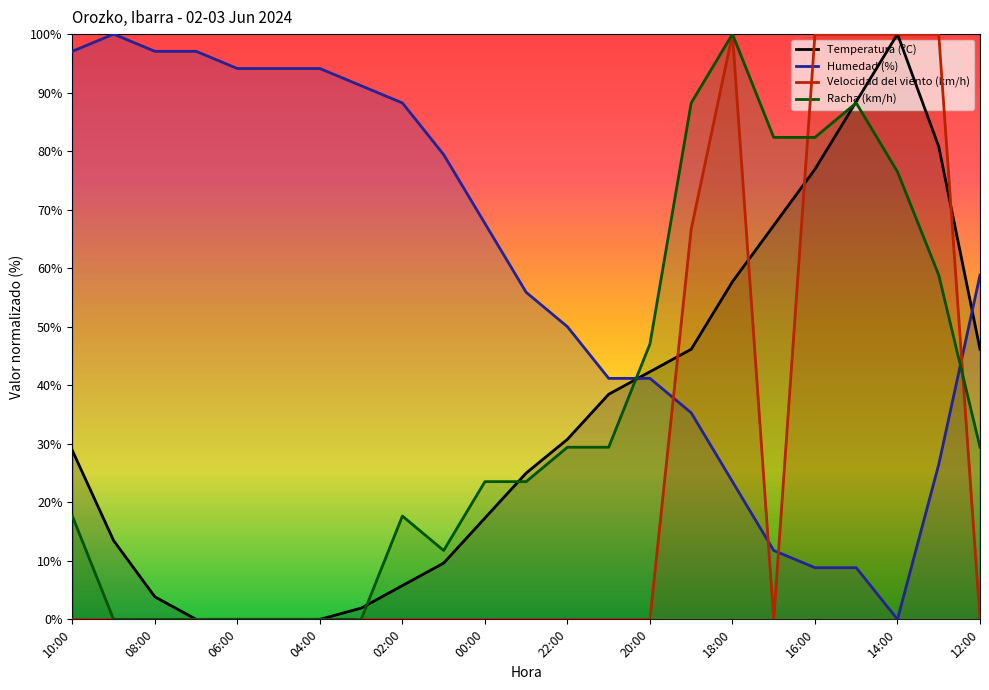

Which has a higher value, 19:00 or 09:00?

19:00